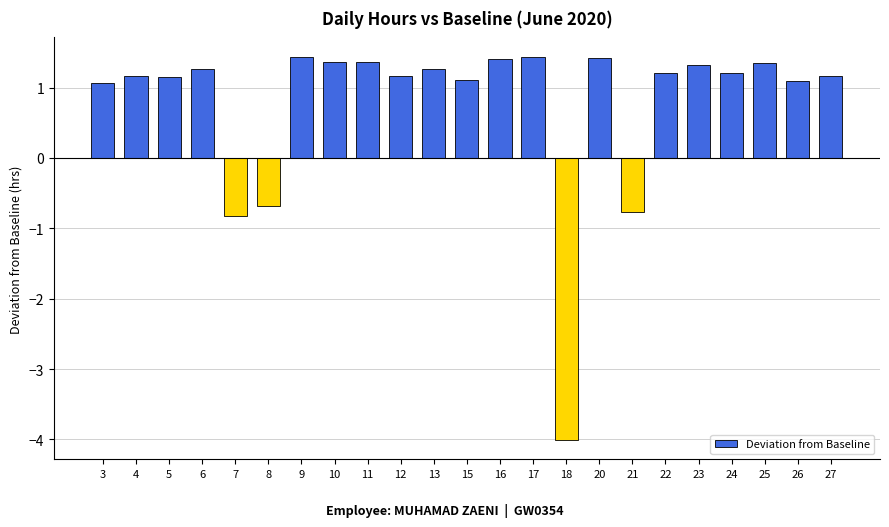

Is it true that the value at 8 is -0.2?

False